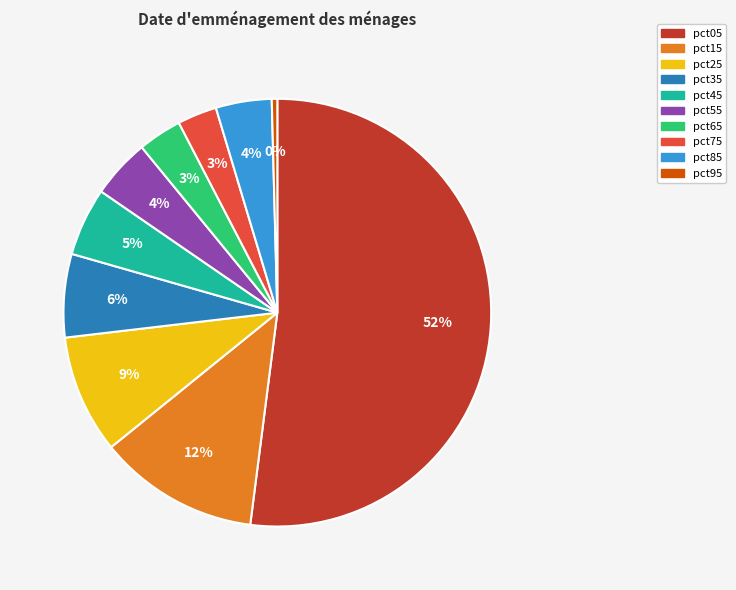

Count the number of slices in the pie.

10